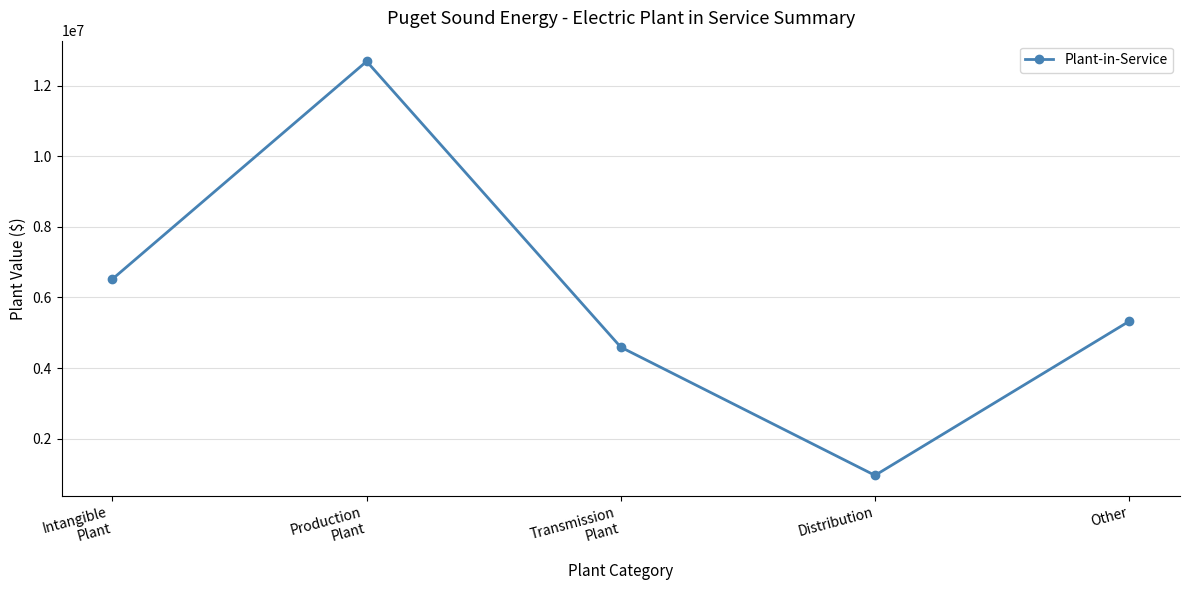

Reading right to left, extract all data points from this chart.

Other=5325745.8	Distribution=957354.7	Transmission
Plant=4591018.6	Production
Plant=12694172.5	Intangible
Plant=6523592.3